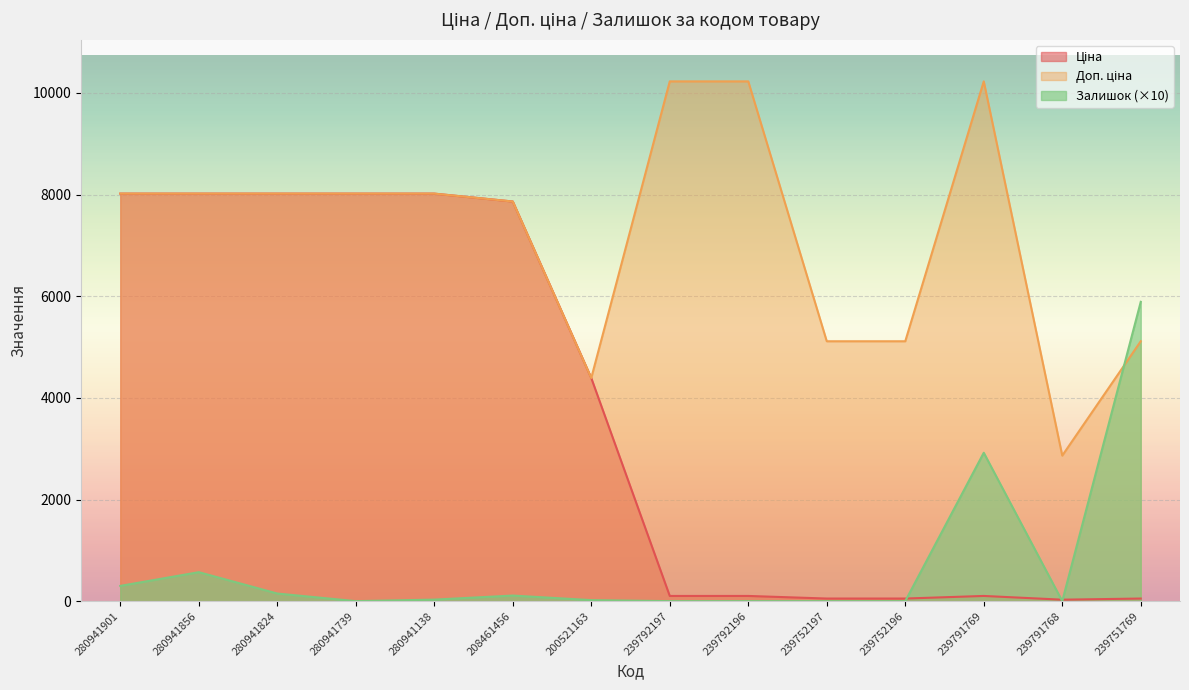

Where is the first local minimum for Доп. ціна?

200521163